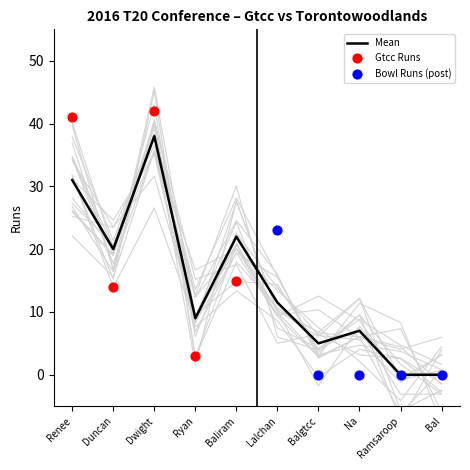

Where is Mean nearest to the value 19?

Duncan